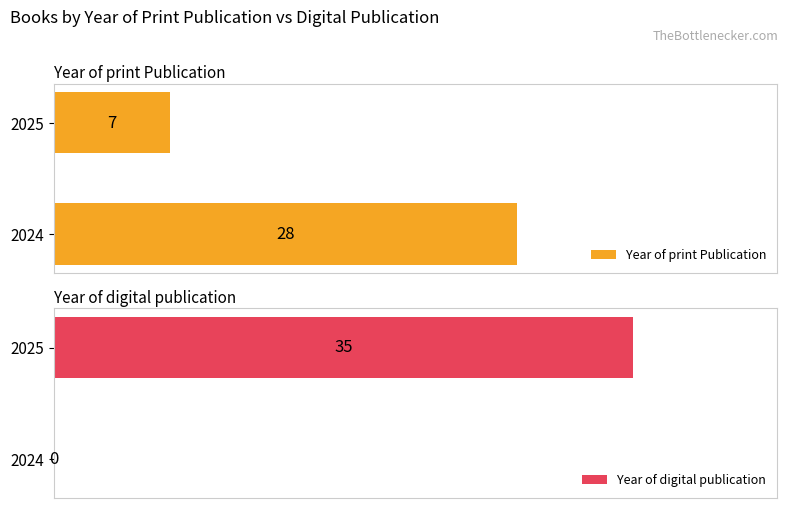

What is the average value of the Year of print Publication series?

18